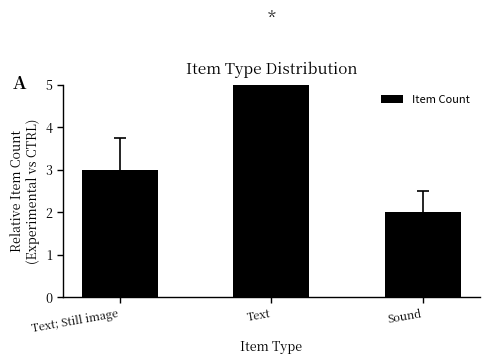

Rank the categories by value from highest to lowest.

Text, Text; Still image, Sound